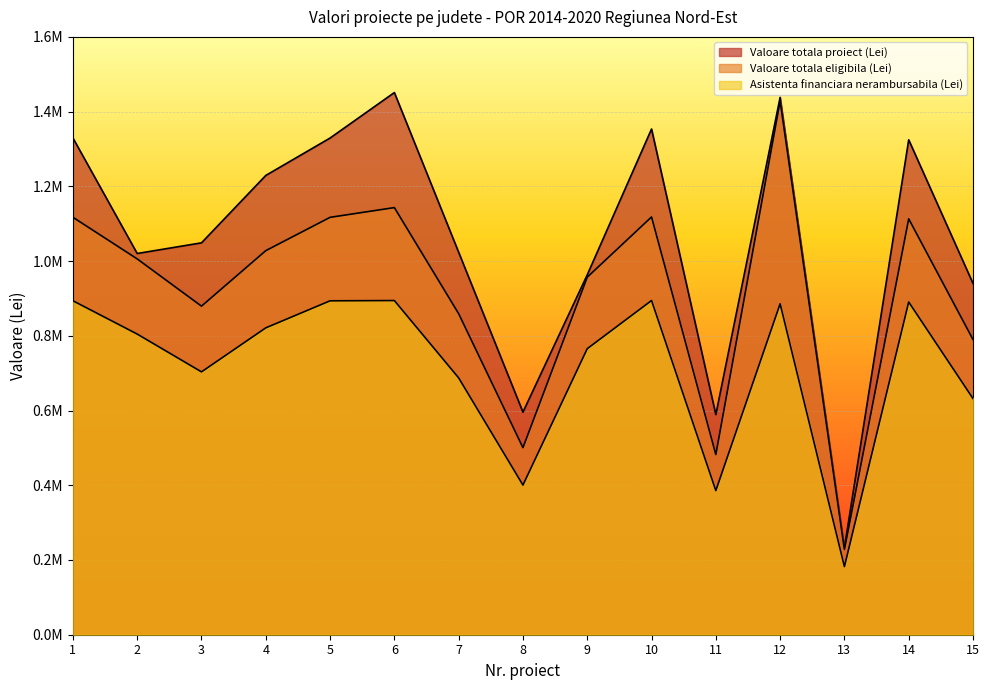

Does the chart display data point markers on the line(s)?

No